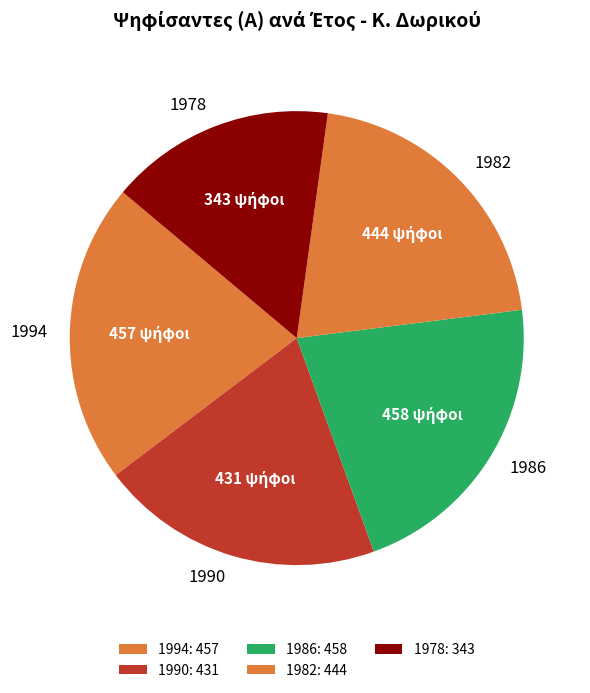

Which category has the smallest portion of the pie?

1978